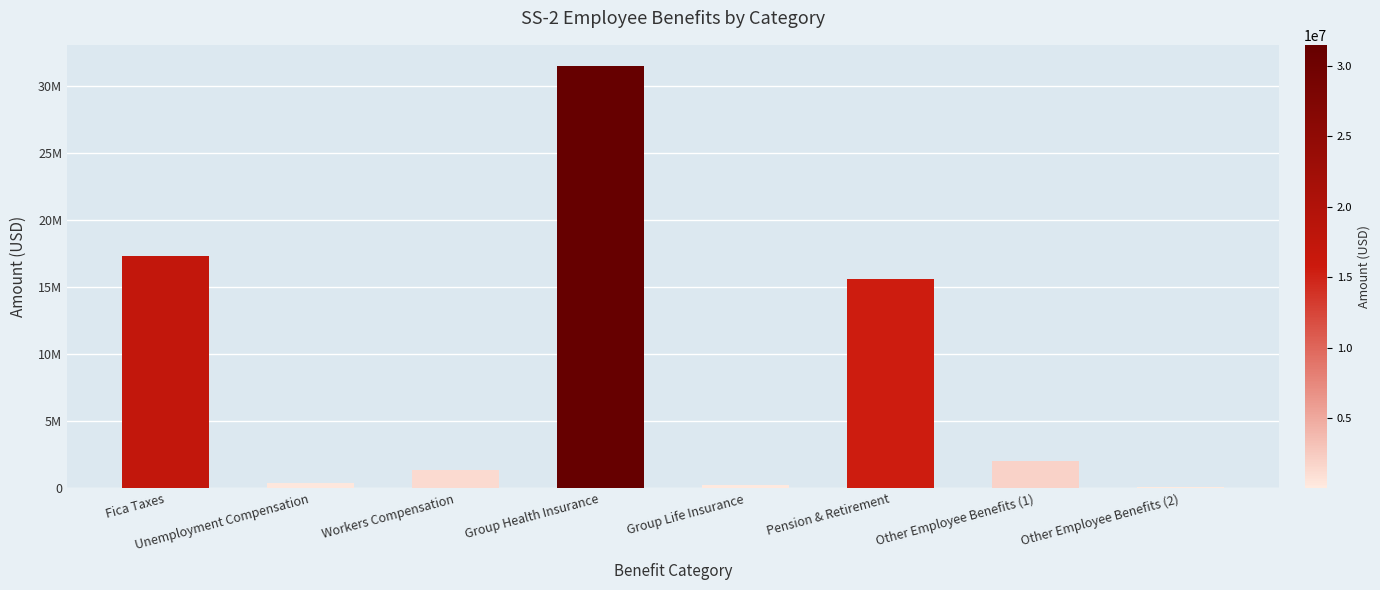

Are the bars horizontal?

No